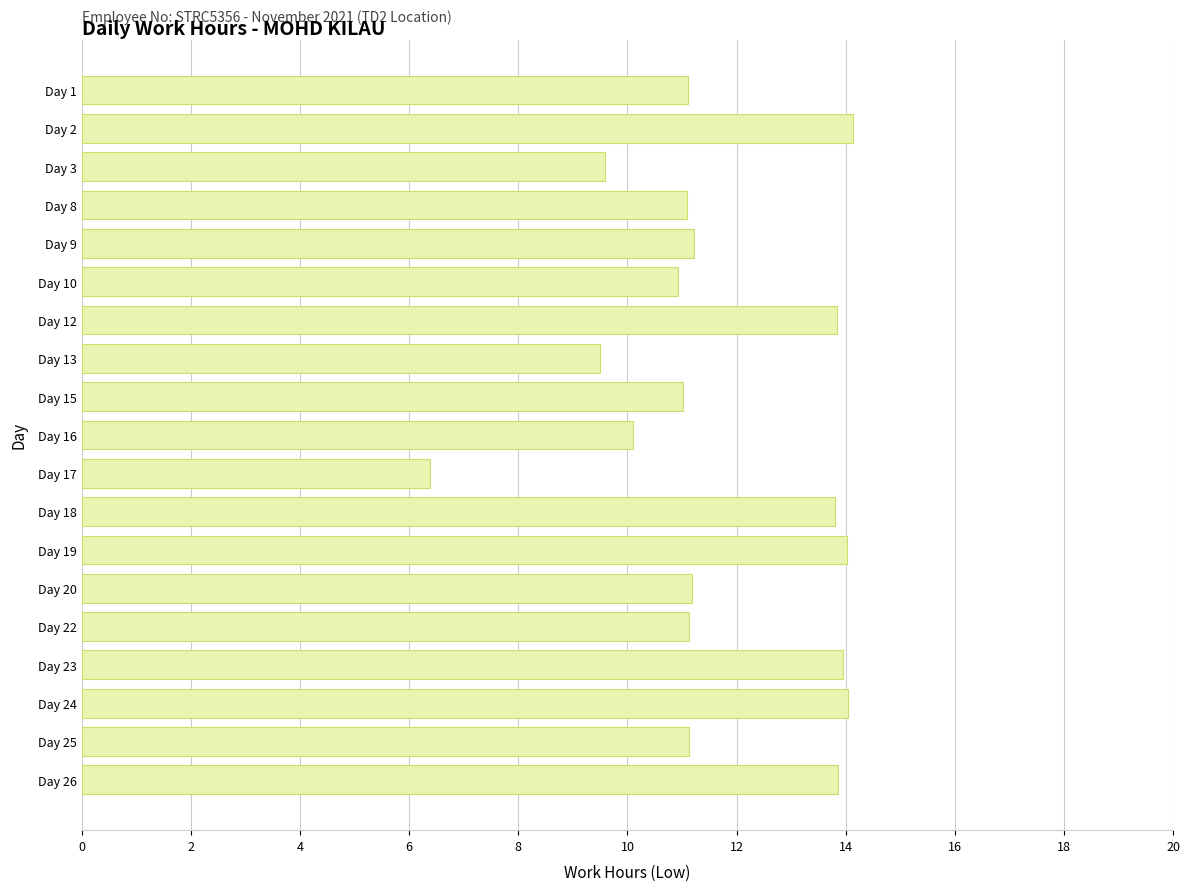

What is the difference between the second highest and second lowest values?

4.5